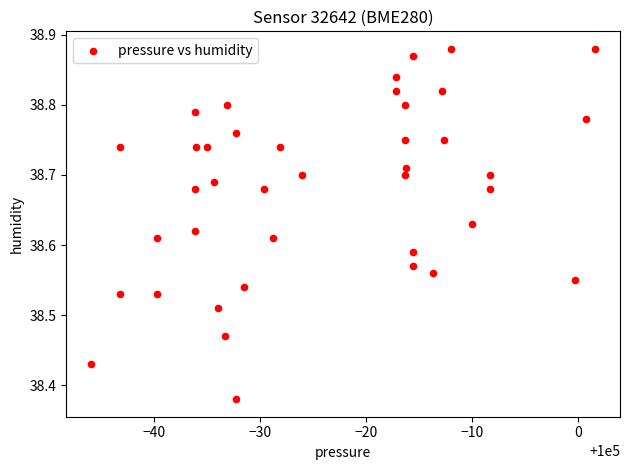

What is the range of Y values (max minus min)?

0.5